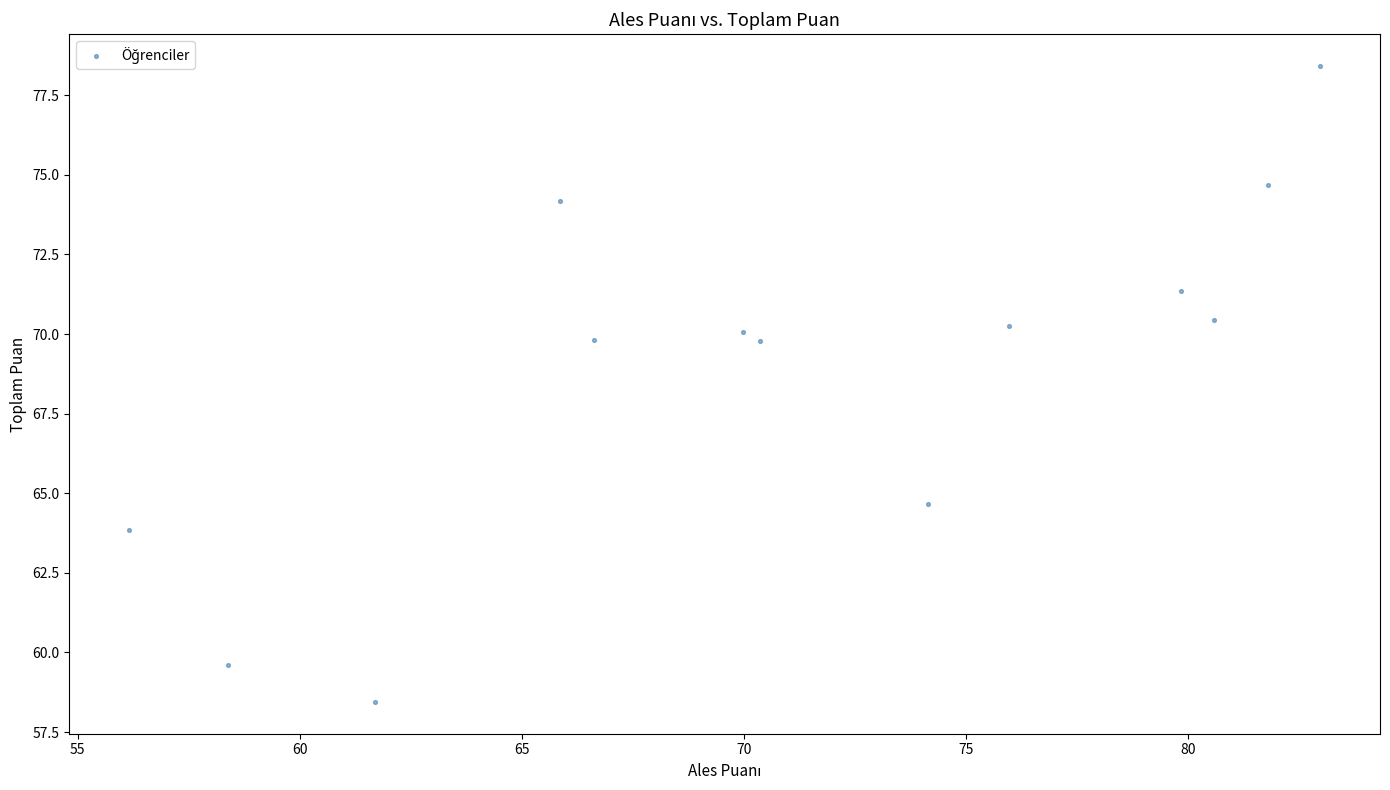

What is the range of X values (max minus min)?

26.8